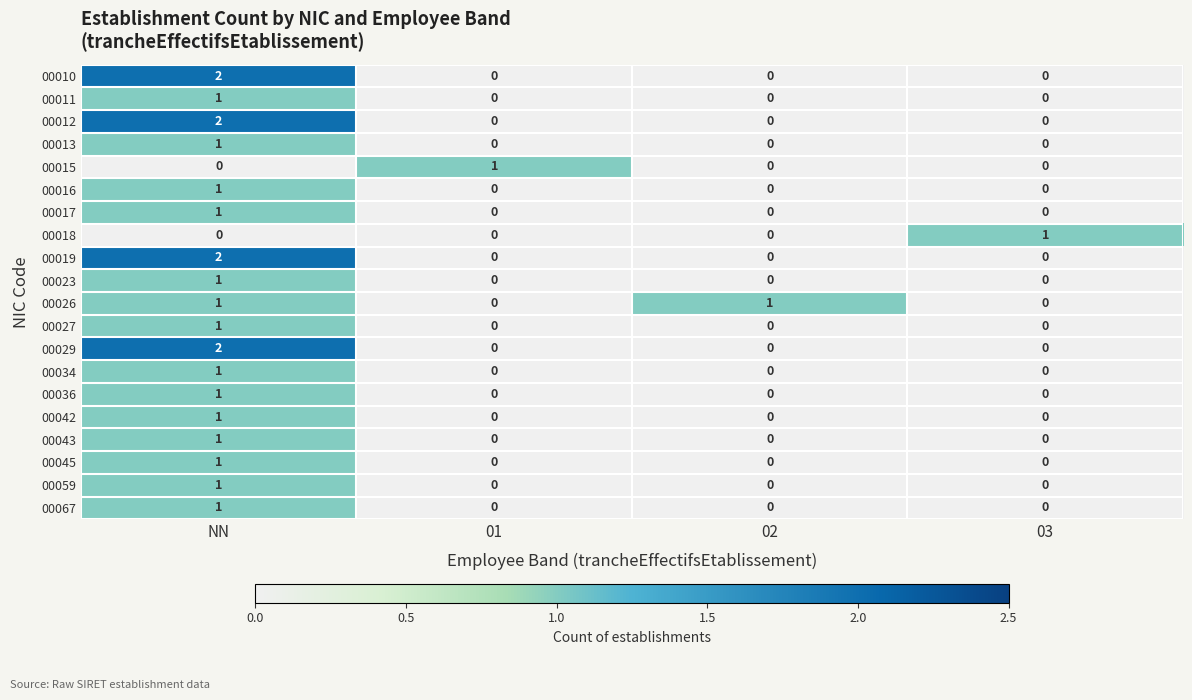

At which label does 00027 reach its peak?

NN